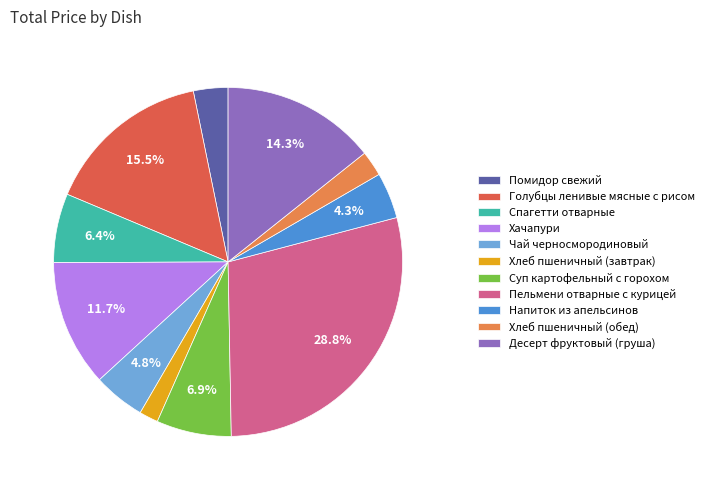

The Хачапури slice represents 12% of the pie. True or false?

True